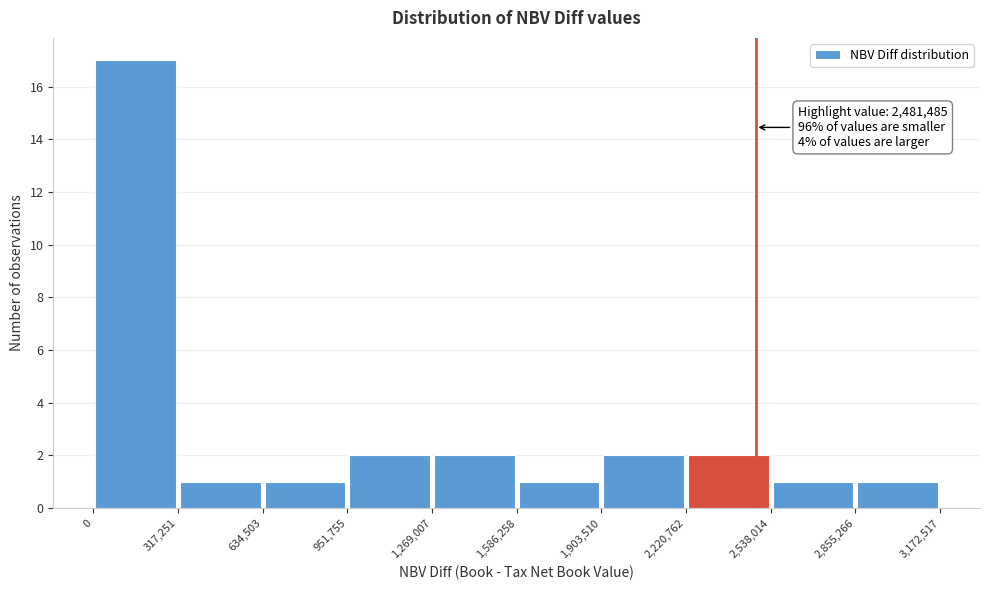

Which range on the x-axis has the tallest bar?

0 to 317,251